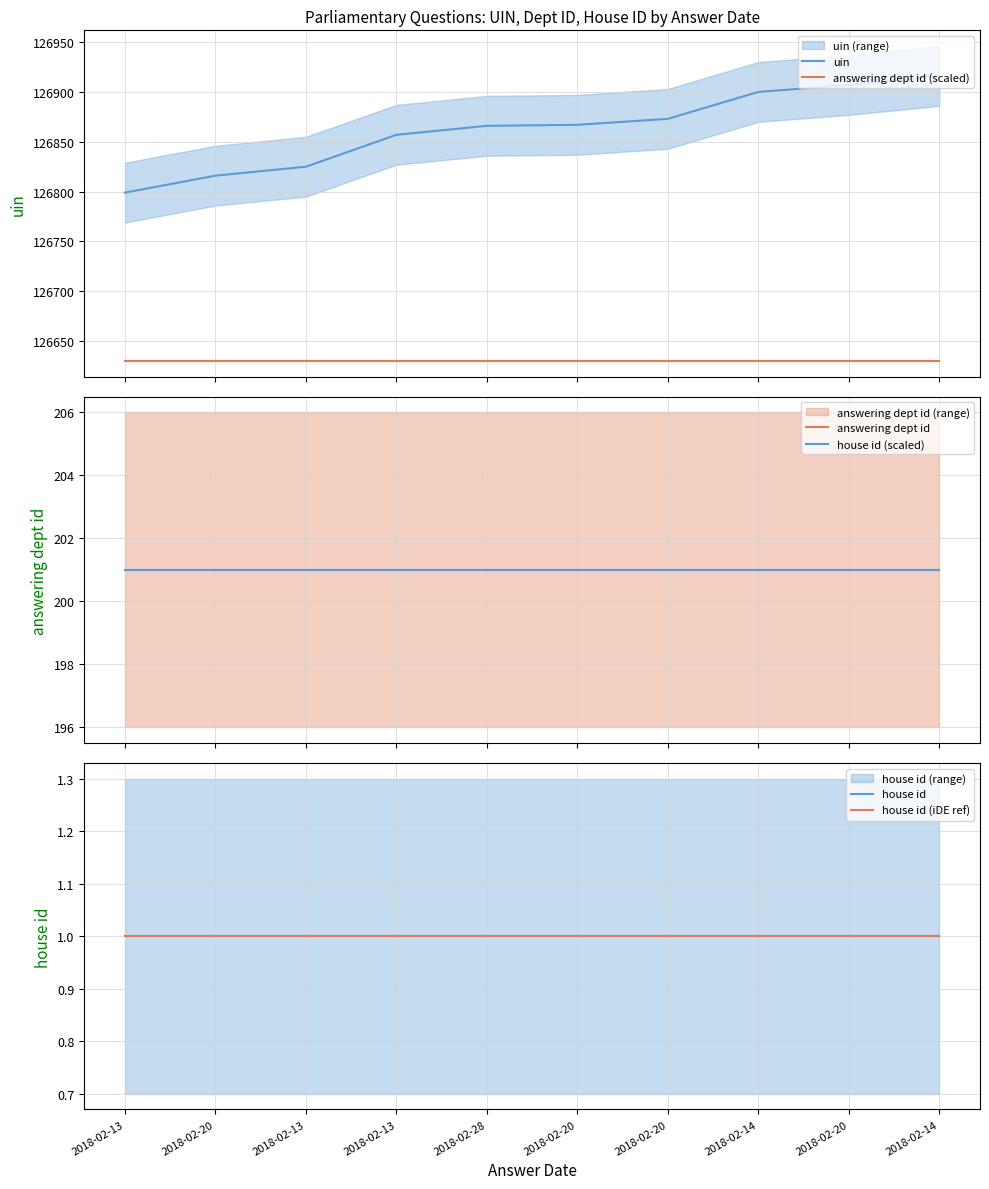

What is the maximum value for answering dept id (scaled)?

126630